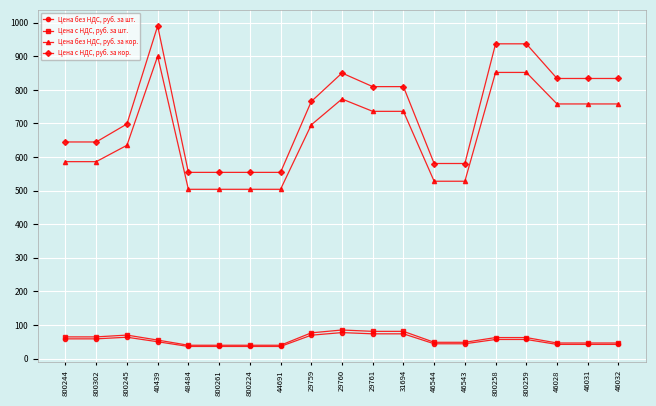

True or false: Цена без НДС, руб. за шт. and Цена без НДС, руб. за кор. cross at least once.

False